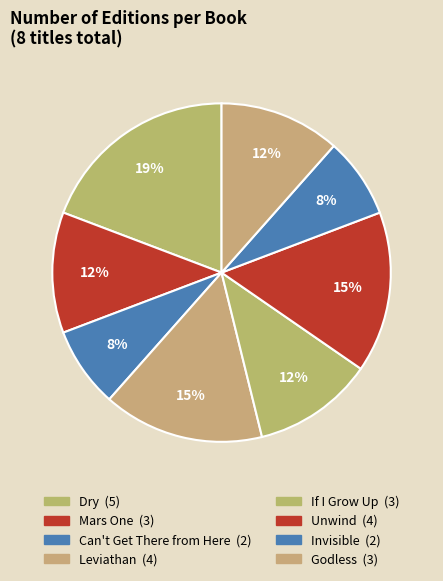

Which category has the biggest portion of the pie?

Dry